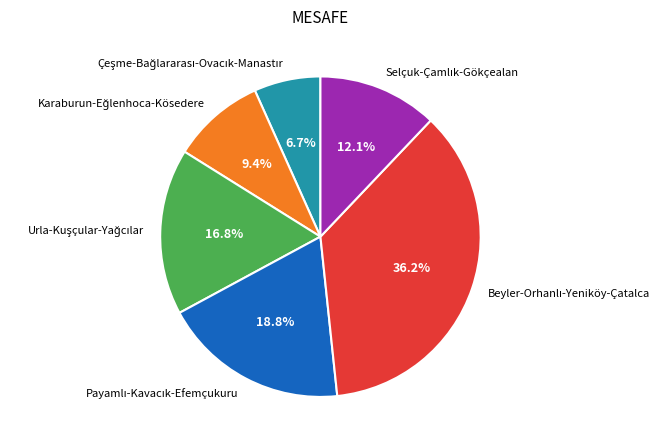

Is there any slice that represents more than half of the pie?

No